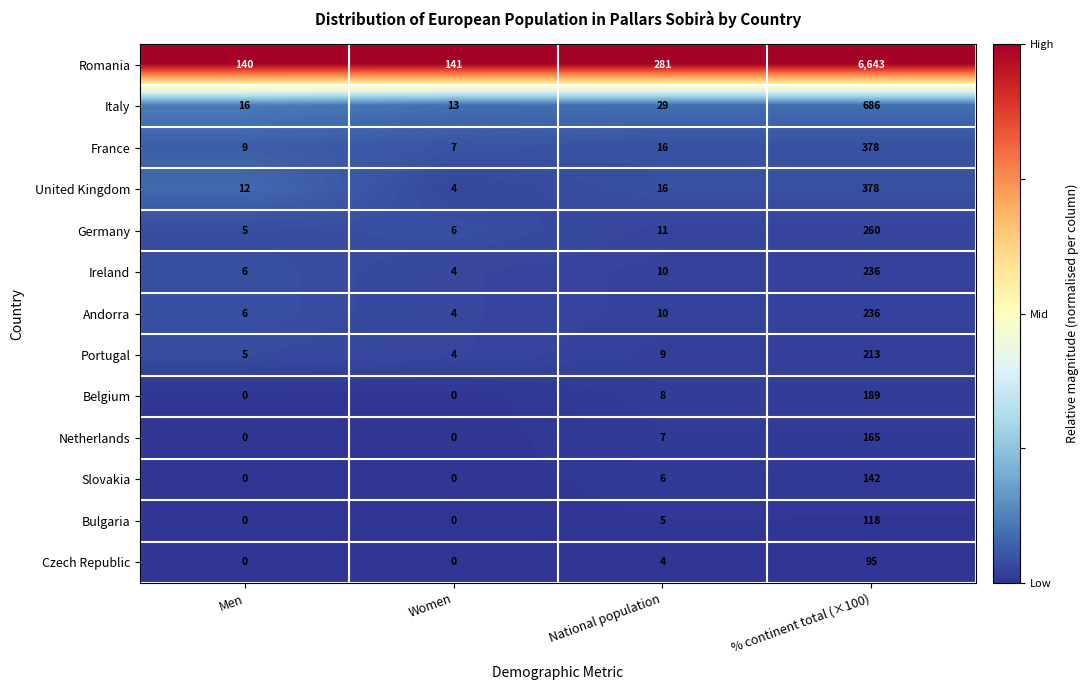

Count the number of data series in this chart.

13